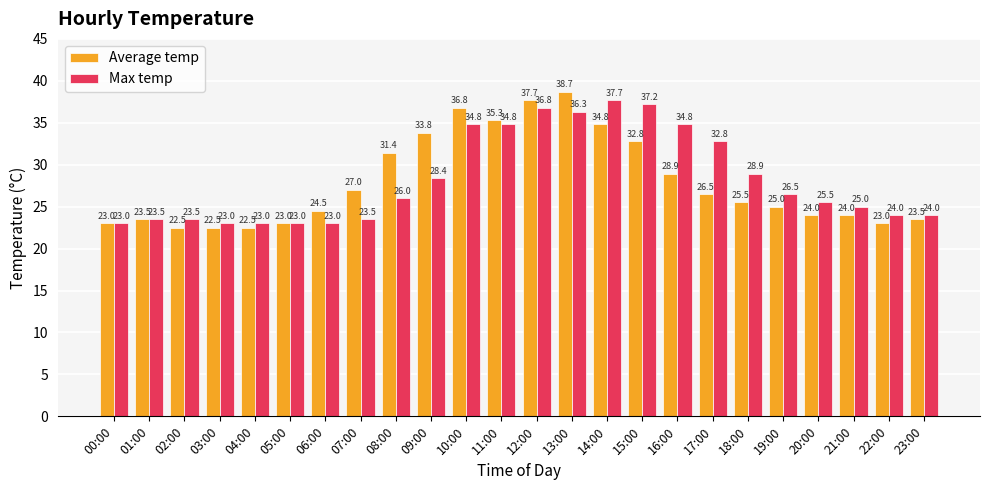

What position from the right is 12:00?

12